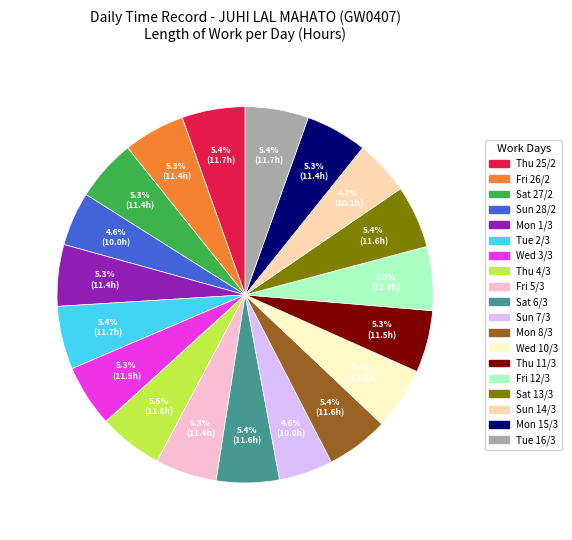

True or false: Mon 8/3 accounts for 5% of the total.

True